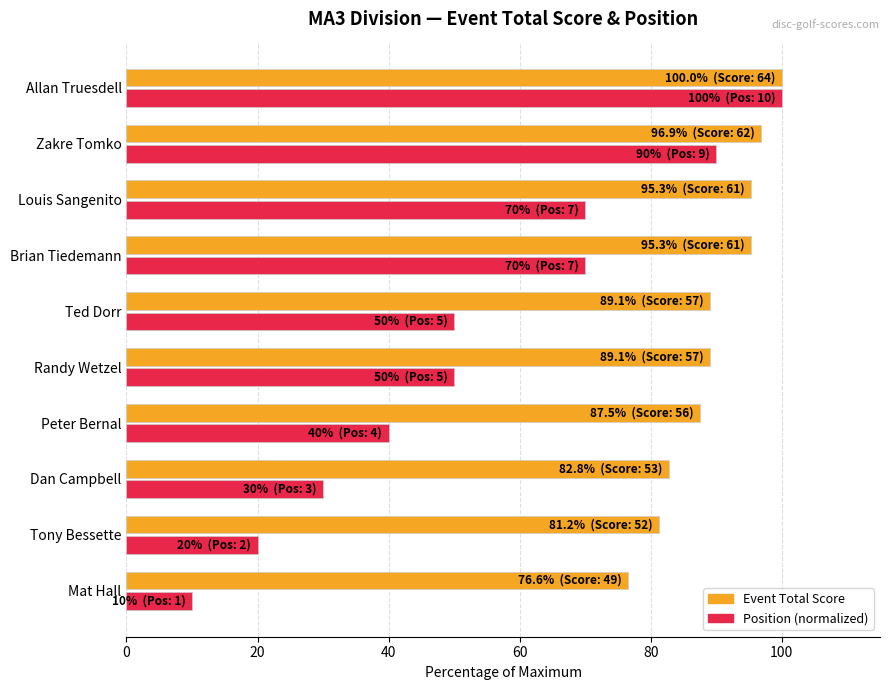

At which category does the chart reach its peak across all series?

Allan Truesdell